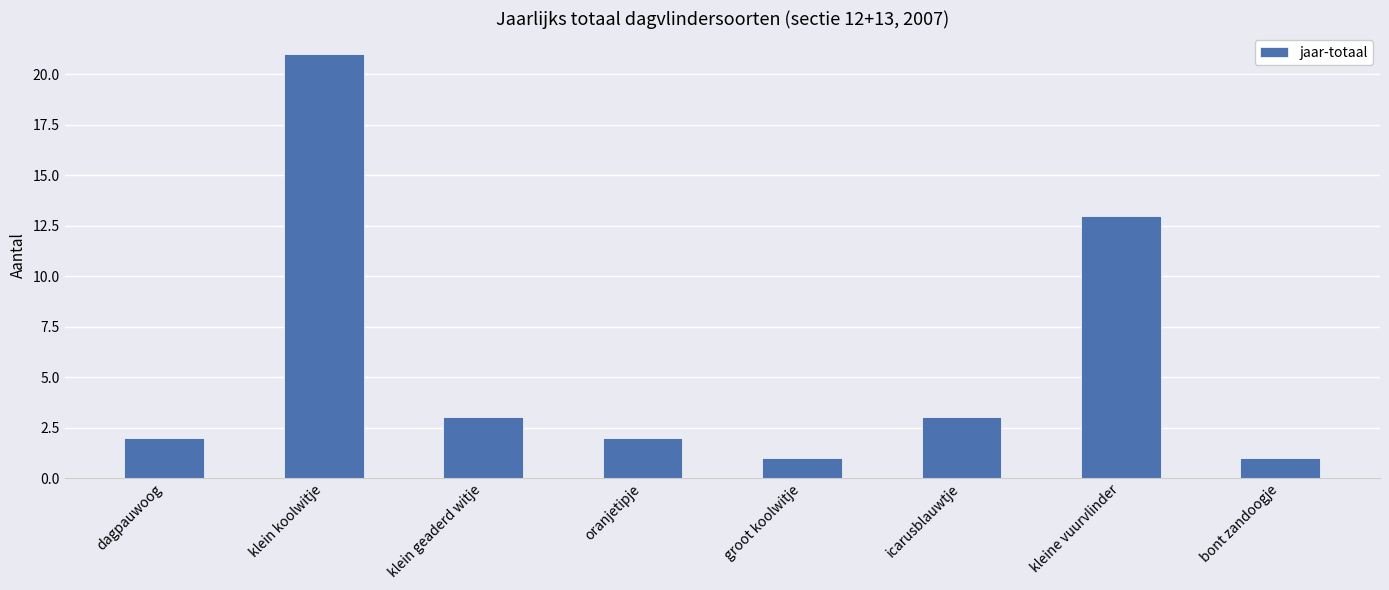

What is the greatest value displayed?

21